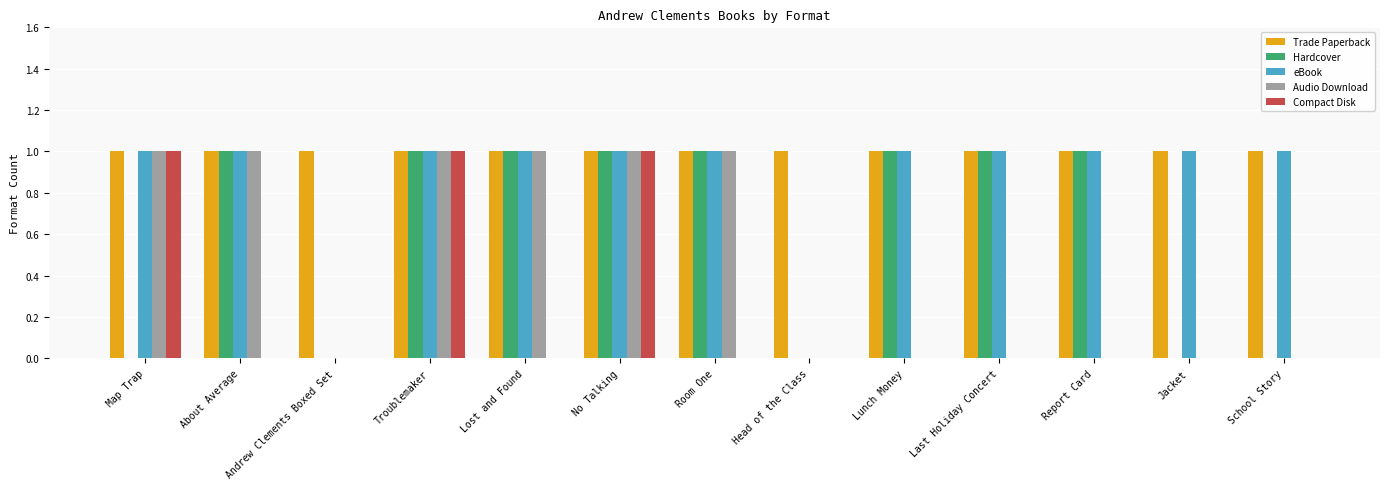

How many groups of bars are there?

13